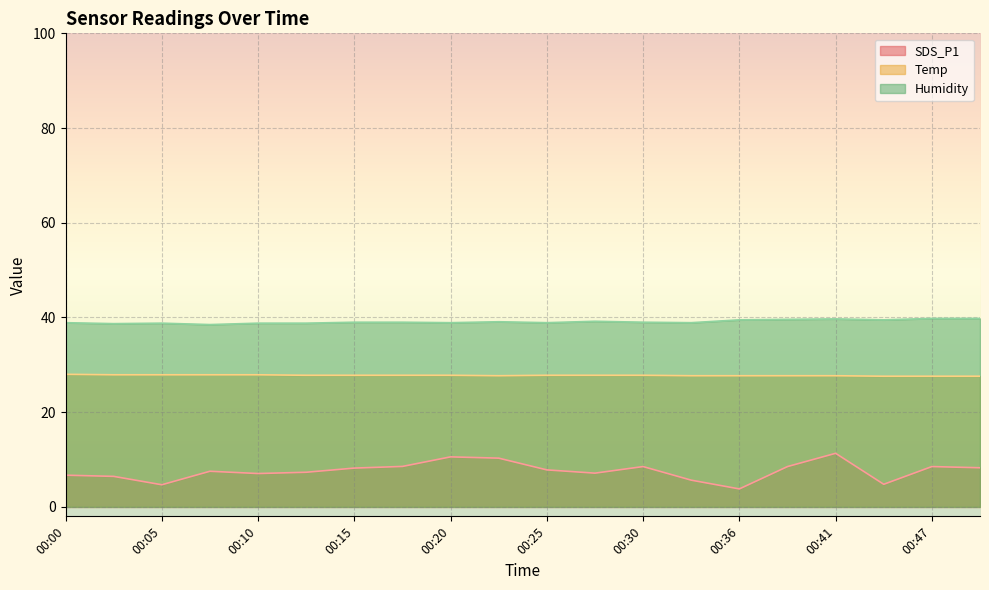

Rank the series at 00:33 from highest to lowest value.

Humidity, Temp, SDS_P1